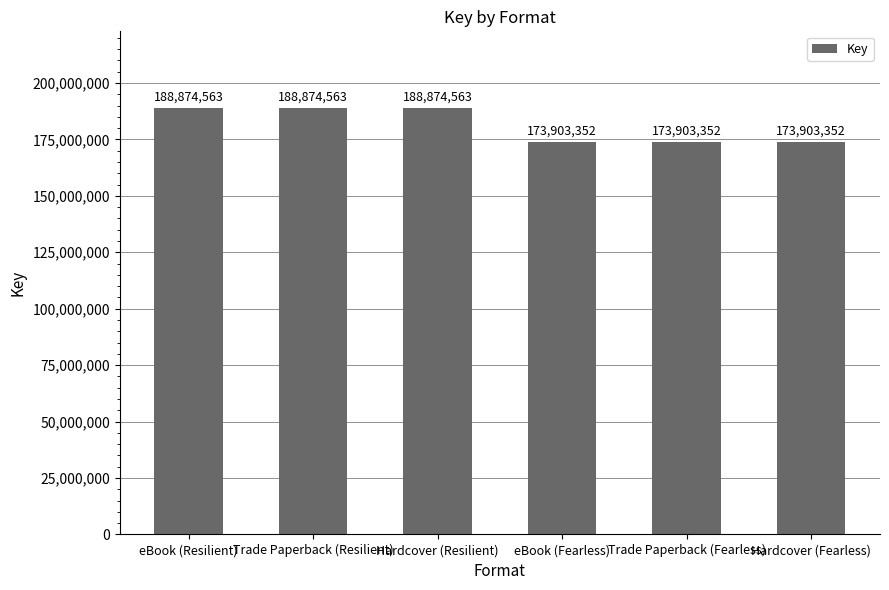

Reading right to left, extract all data points from this chart.

173903352	173903352	173903352	188874563	188874563	188874563